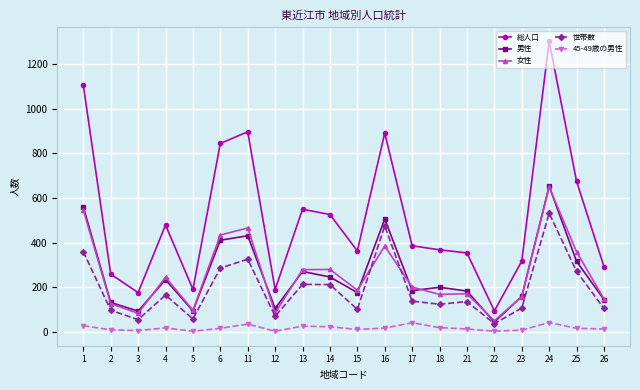

True or false: 世帯数 and 総人口 cross at least once.

False